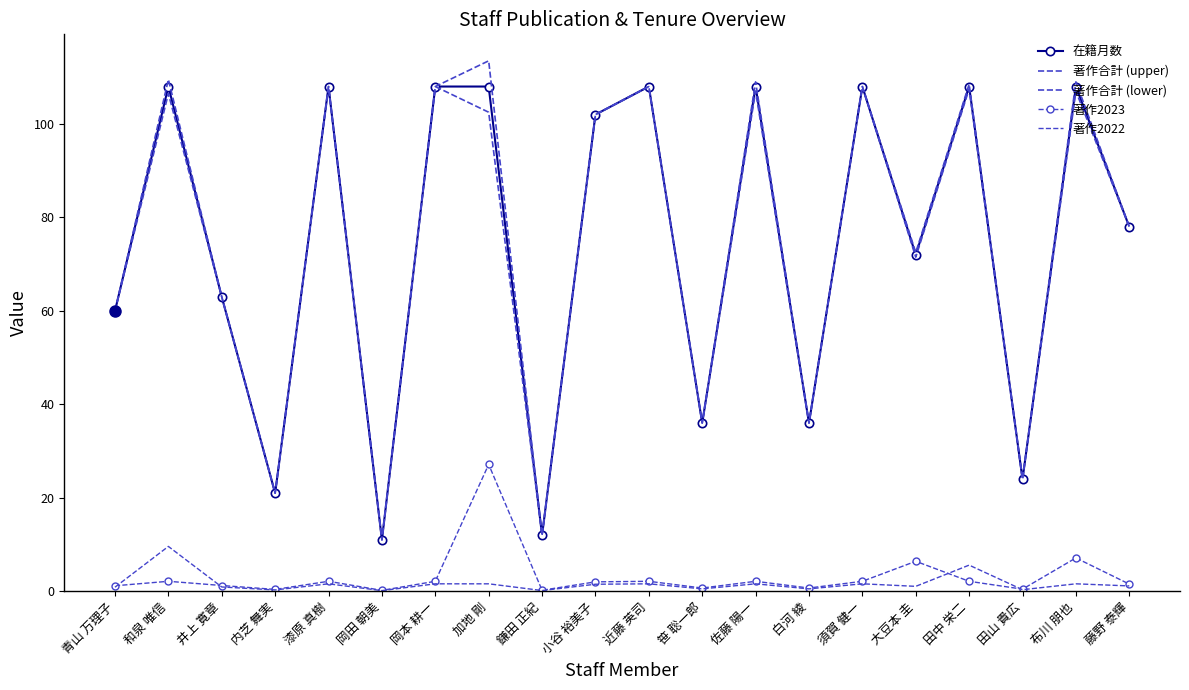

Where is the first local minimum for 著作2023?

内芝 舞実